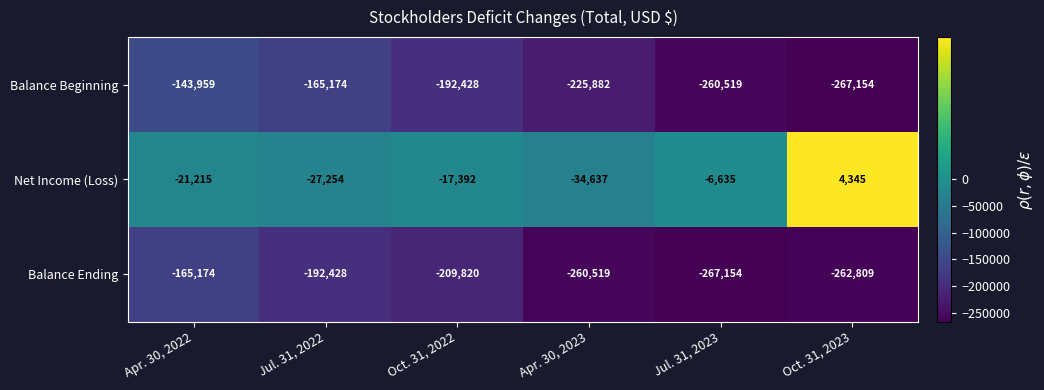

Reading right to left, extract all data points from this chart.

Balance Beginning: Oct. 31, 2023=-267154	Jul. 31, 2023=-260519	Apr. 30, 2023=-225882	Oct. 31, 2022=-192428	Jul. 31, 2022=-165174	Apr. 30, 2022=-143959
Net Income (Loss): Oct. 31, 2023=4345	Jul. 31, 2023=-6635	Apr. 30, 2023=-34637	Oct. 31, 2022=-17392	Jul. 31, 2022=-27254	Apr. 30, 2022=-21215
Balance Ending: Oct. 31, 2023=-262809	Jul. 31, 2023=-267154	Apr. 30, 2023=-260519	Oct. 31, 2022=-209820	Jul. 31, 2022=-192428	Apr. 30, 2022=-165174